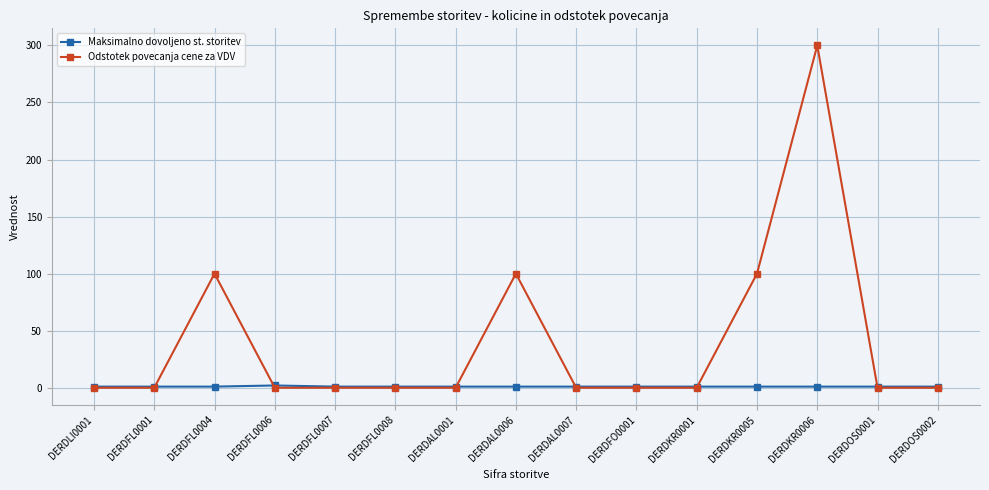

How many categories are shown in the chart?

15